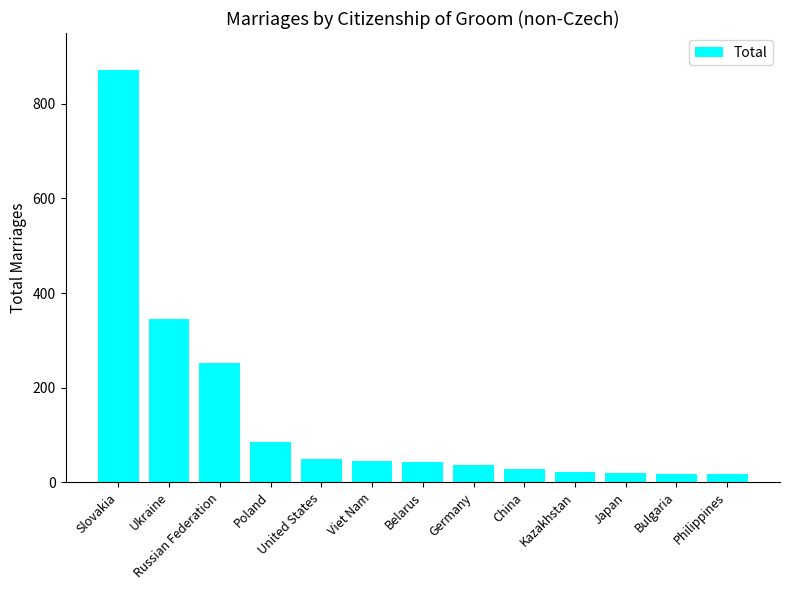

Which category has the highest value across all series?

Slovakia